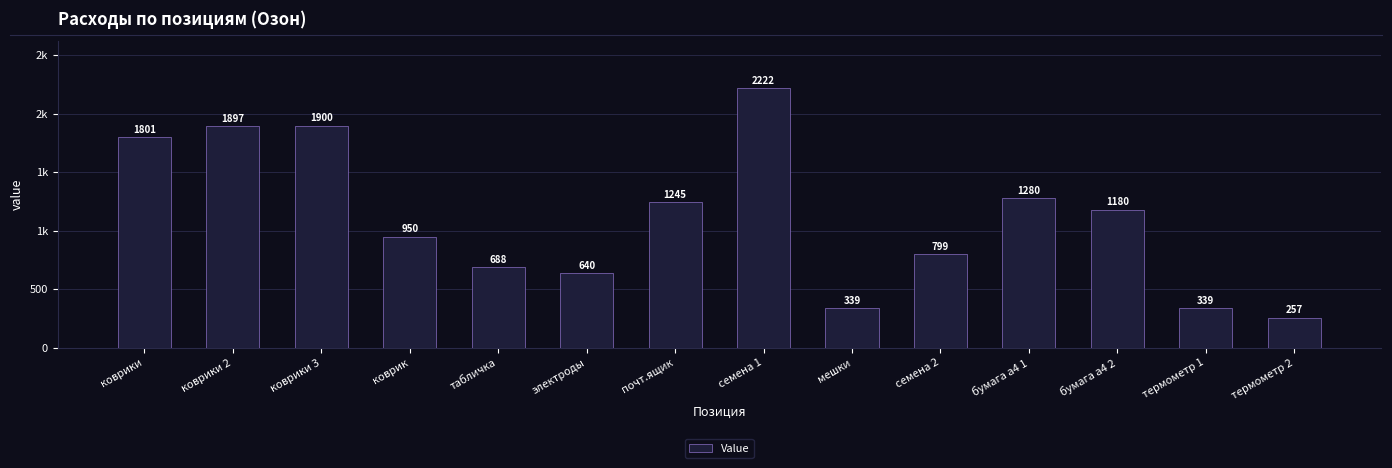

Reading left to right, transcribe all the data shown in this chart.

коврики=1801	коврики 2=1897	коврики 3=1900	коврик=950	табличка=688	электроды=640	почт.ящик=1245	семена 1=2222	мешки=339	семена 2=799	бумага а4 1=1280	бумага а4 2=1180	термометр 1=339	термометр 2=257